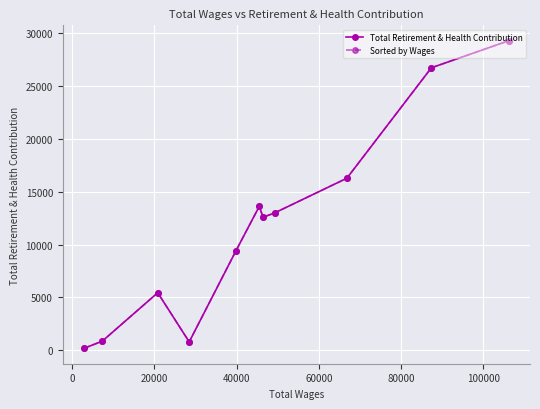

True or false: Total Retirement & Health Contribution and Sorted by Wages intersect in this chart.

False